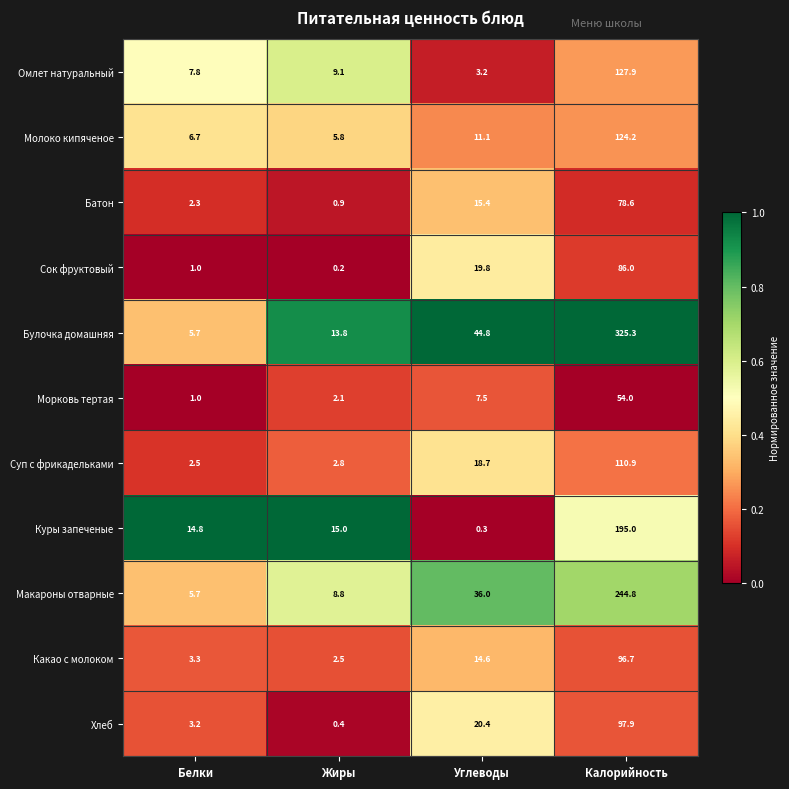

What is the total value across all series at Углеводы?

191.8